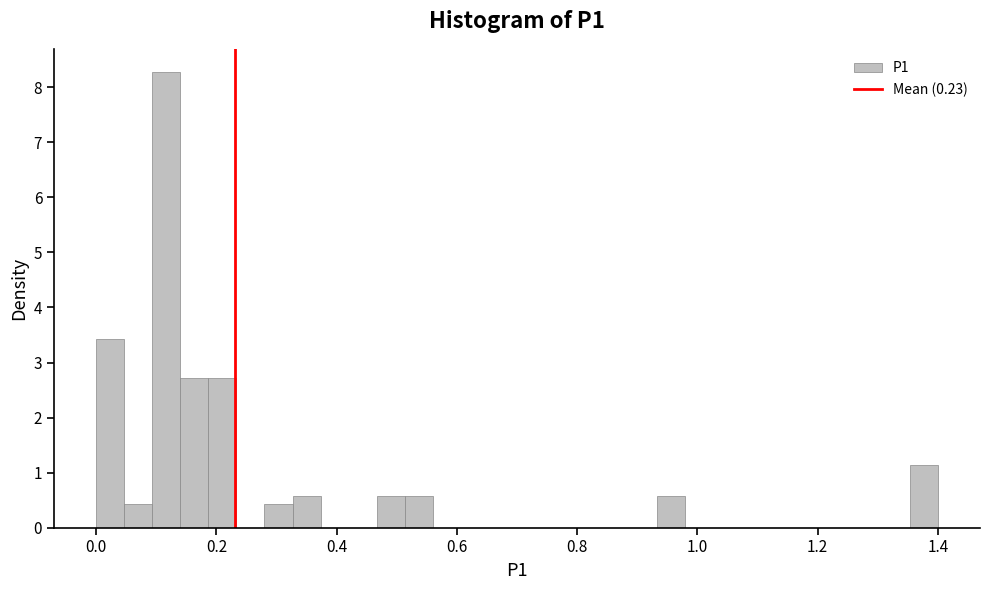

Read against the x-axis, roughly where is the centre of the tallest bar?

0.12